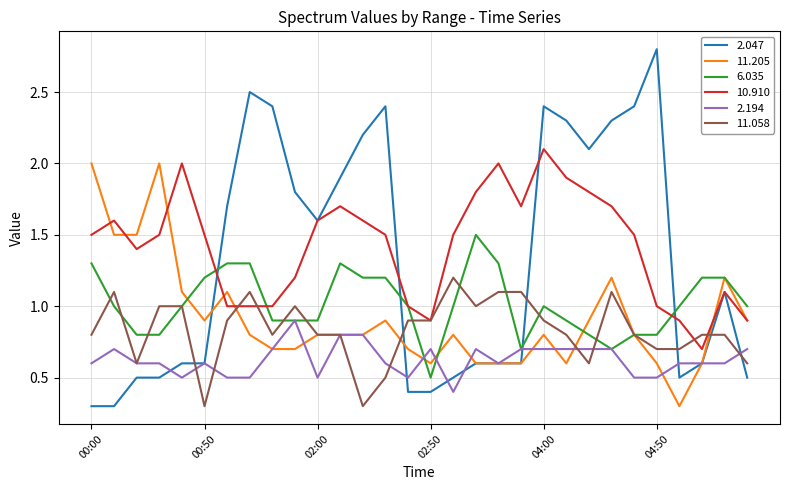

What is the maximum value shown in the chart?

2.8